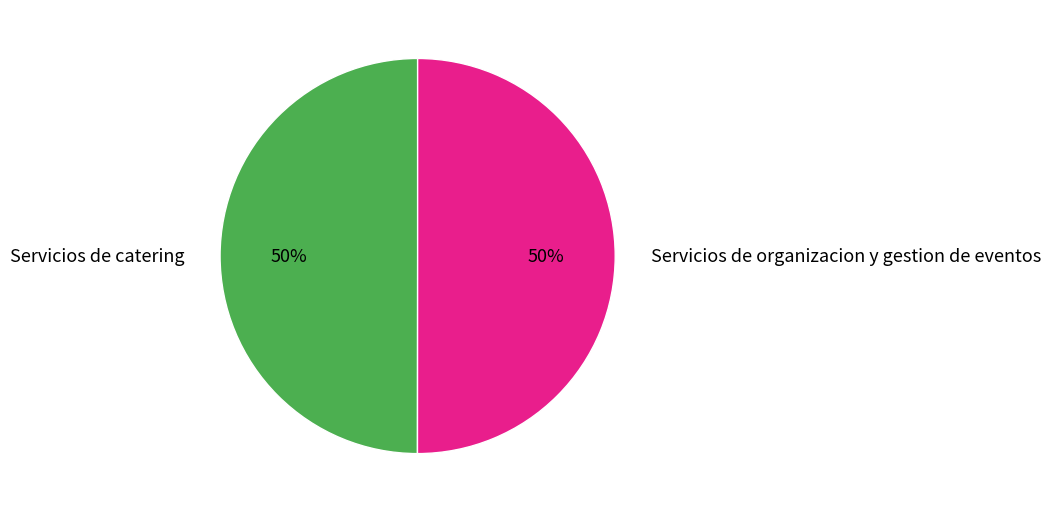

True or false: Servicios de organizacion y gestion de eventos accounts for 50% of the total.

True